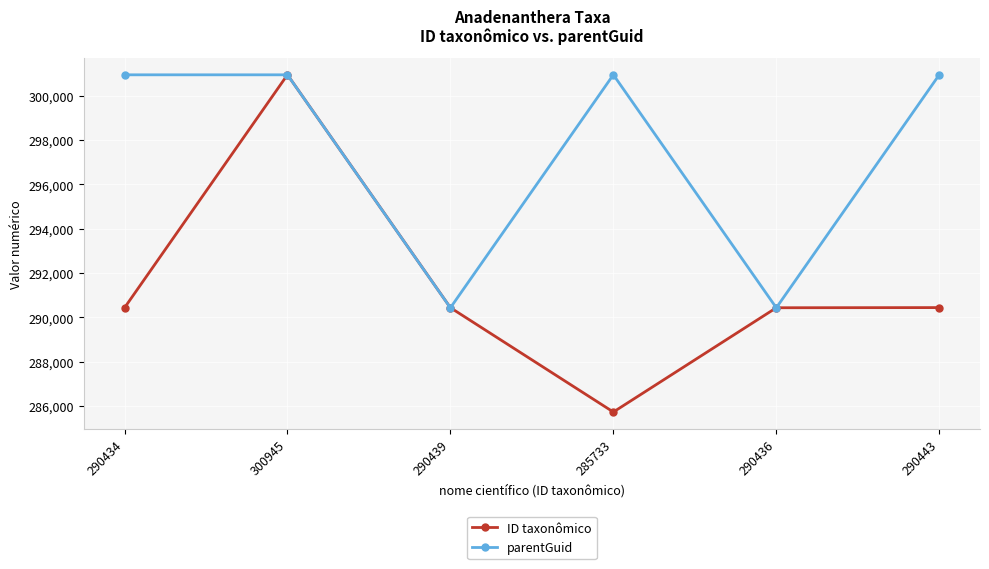

What is the difference between the highest and lowest values at 300945?

3